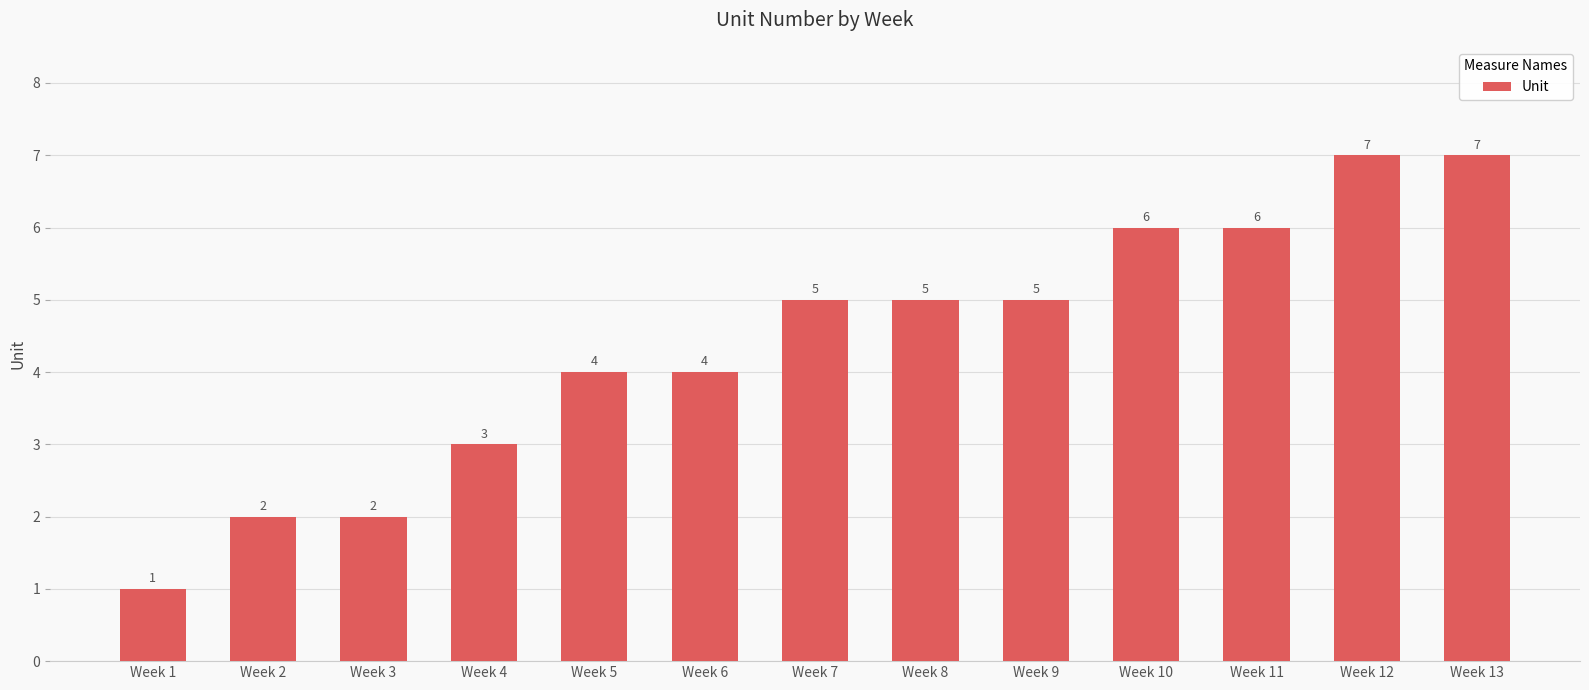

What is the maximum value shown in the chart?

7